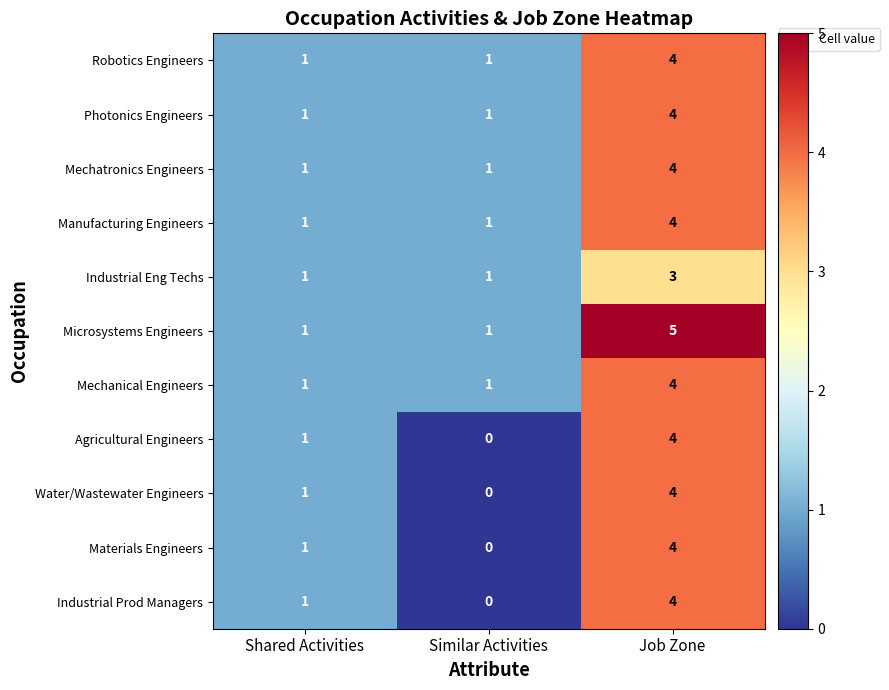

What is the total value across all series at Shared Activities?

11